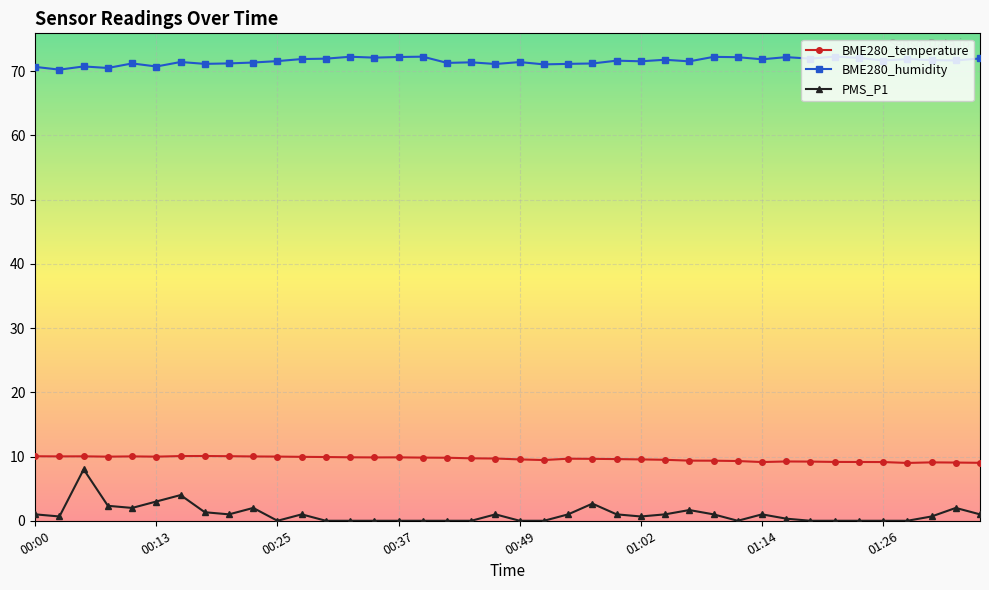

True or false: PMS_P1 and BME280_humidity intersect in this chart.

False